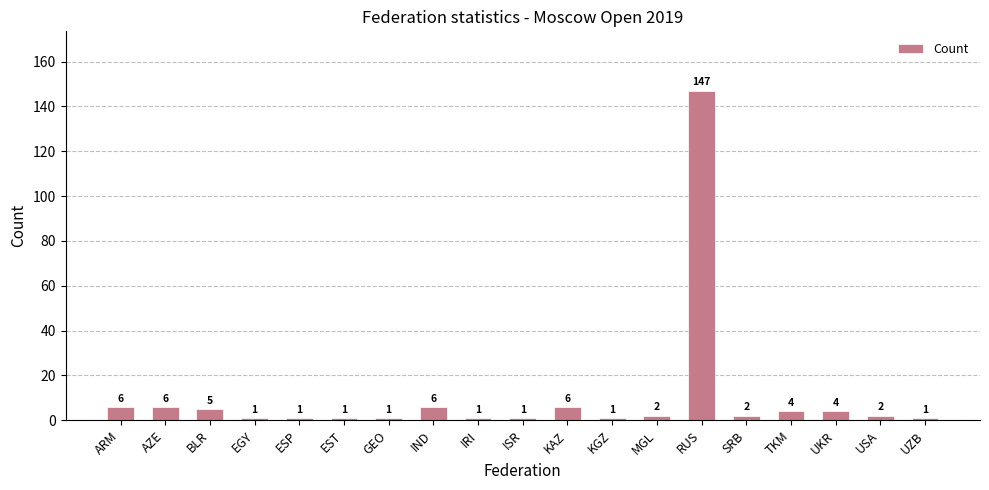

What position from the right is USA?

2